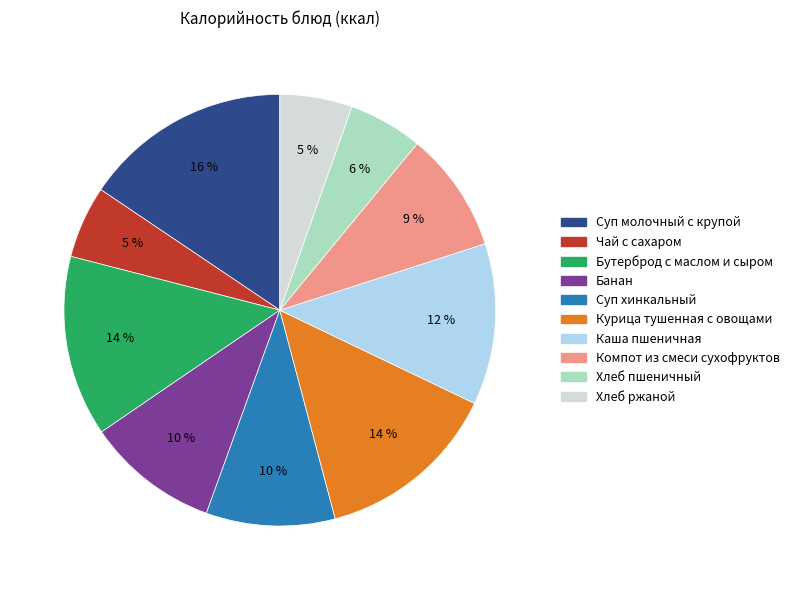

To the nearest percent, what is the difference between the Банан and Хлеб ржаной slice percentages?

5%